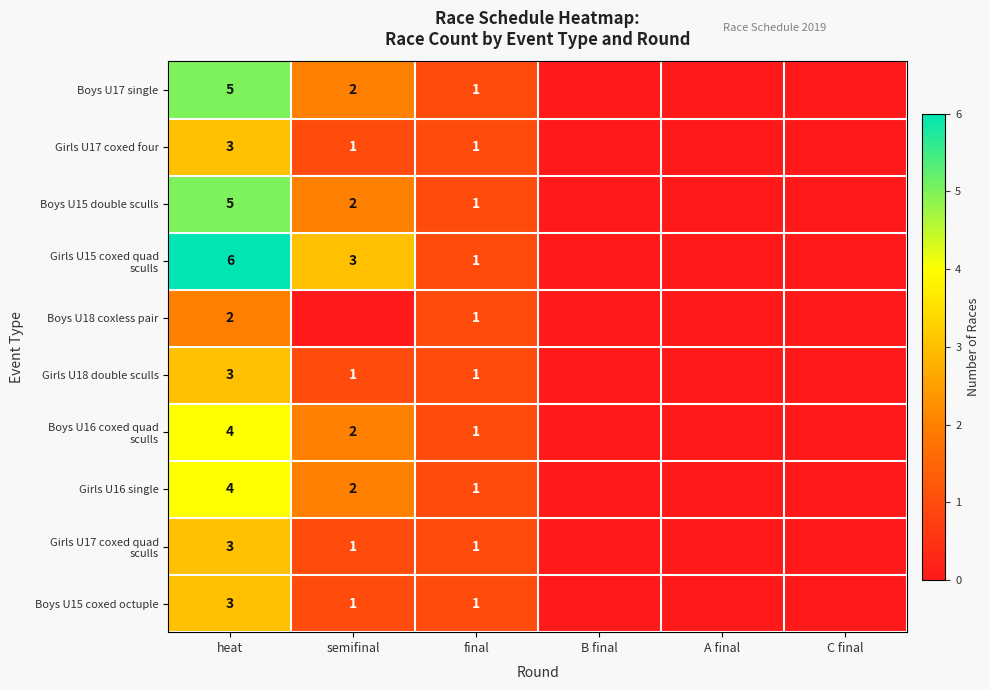

What is the spread (max minus min) of values at heat?

4